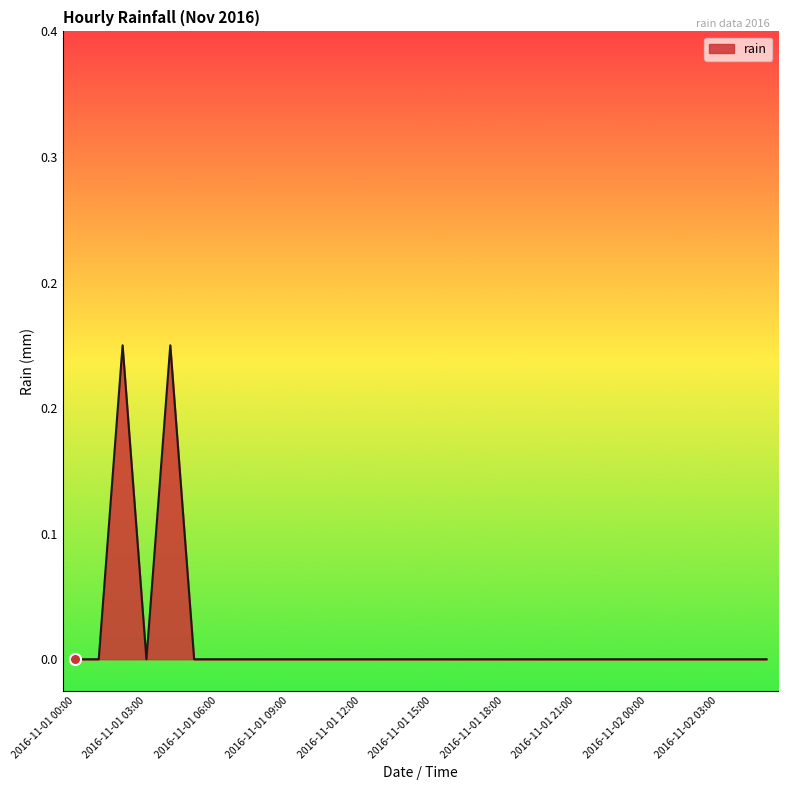

Is this an area chart (filled region under the line)?

Yes